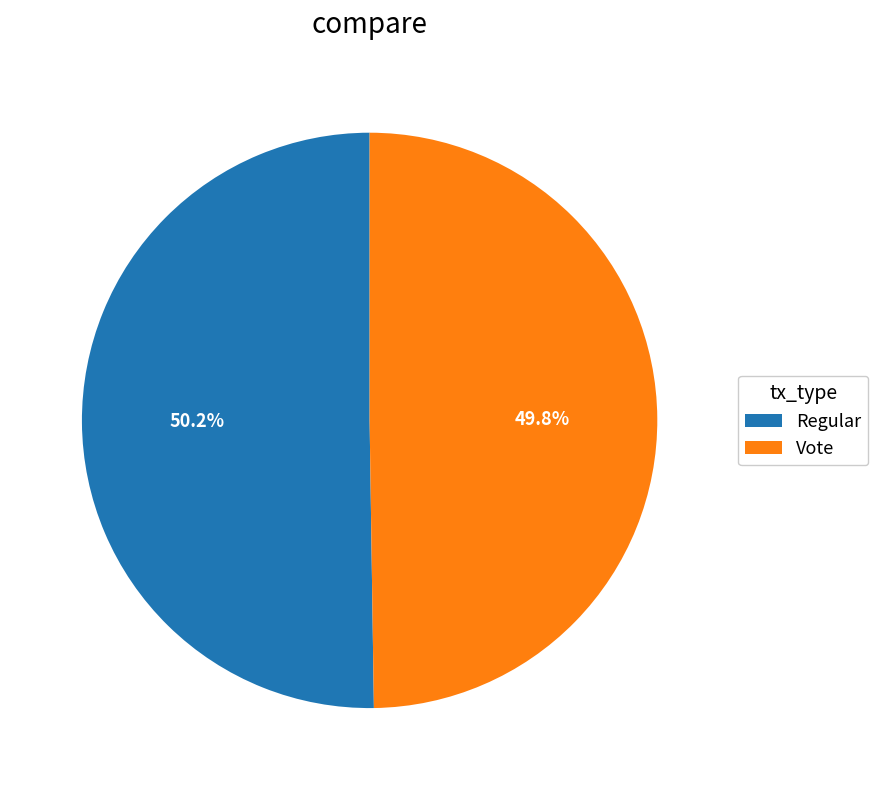

Approximately how many times larger is the value at Regular compared to Vote?

1.0